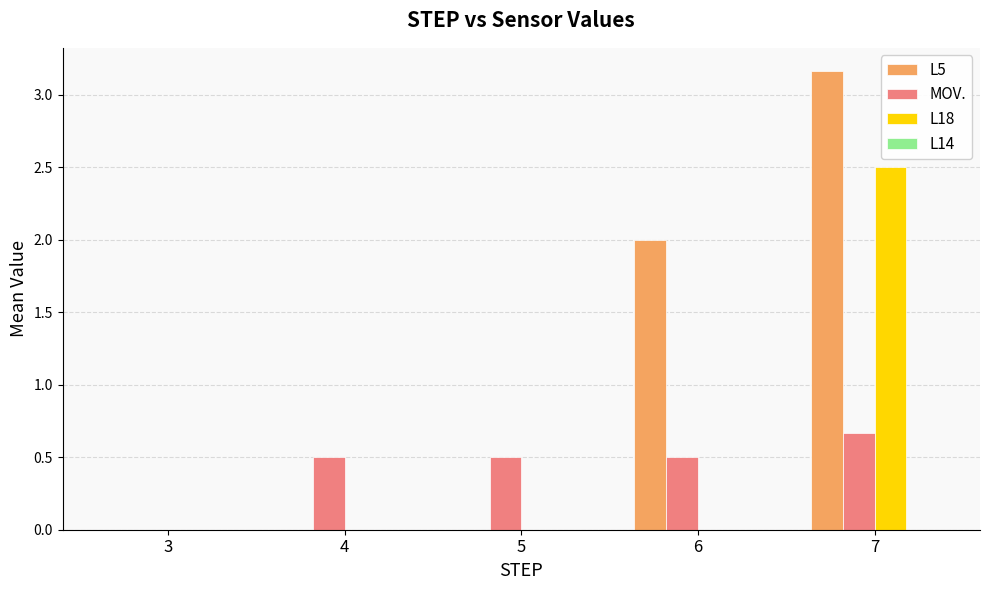

What is the approximate value of MOV. at 4?

0.5